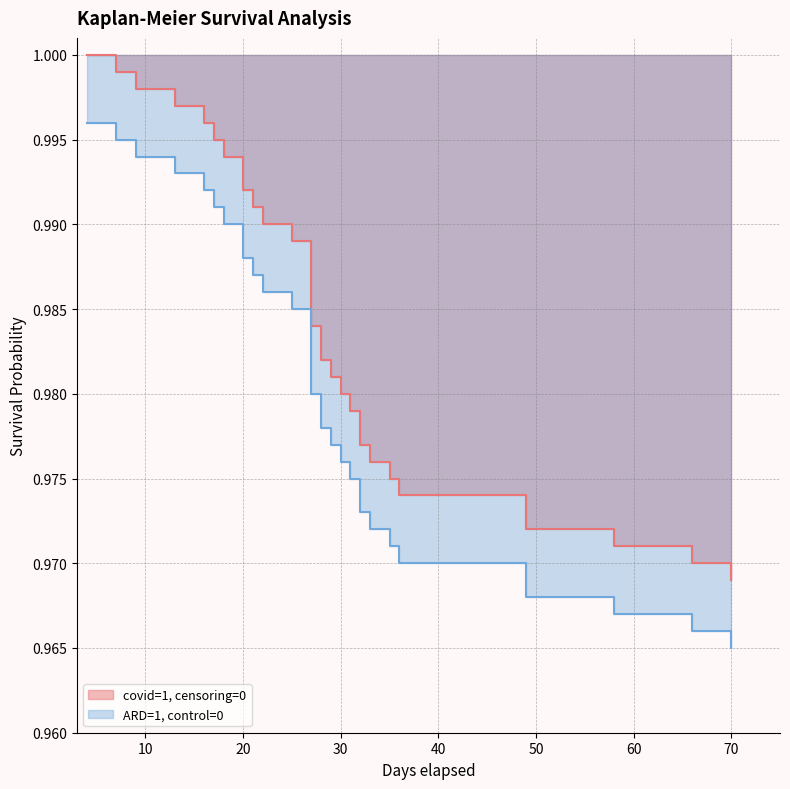

What is the minimum value shown in the chart?

1.0